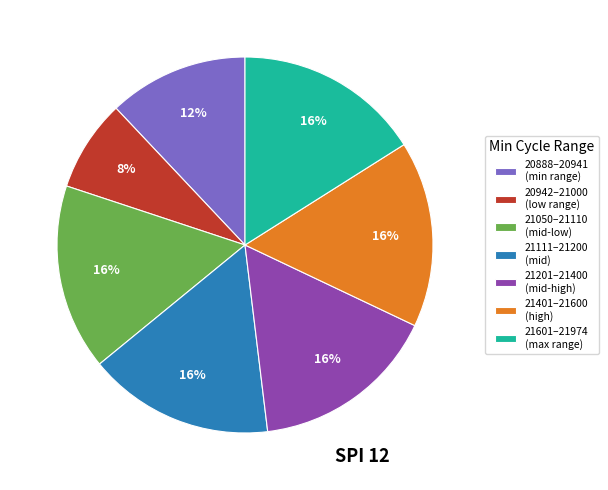

What is the smallest slice in the pie chart?

20942–21000 (low range)